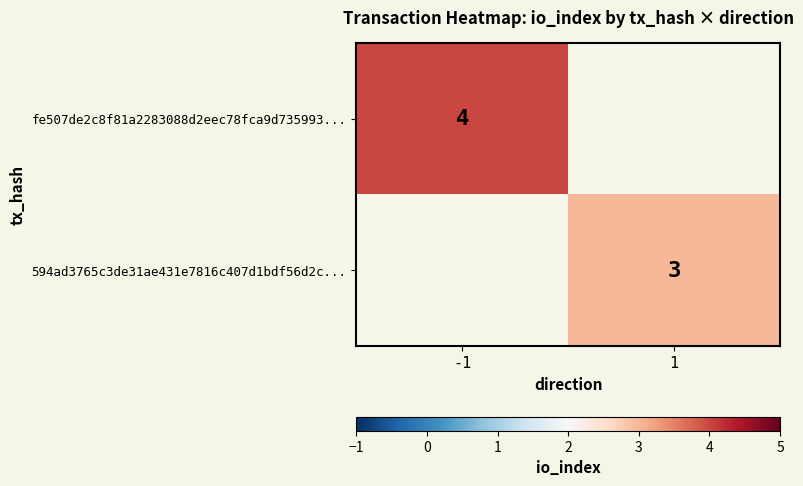

The fe507de2c8f81a2283088d2eec78fca9d735993... series shows 5 at -1. True or false?

False